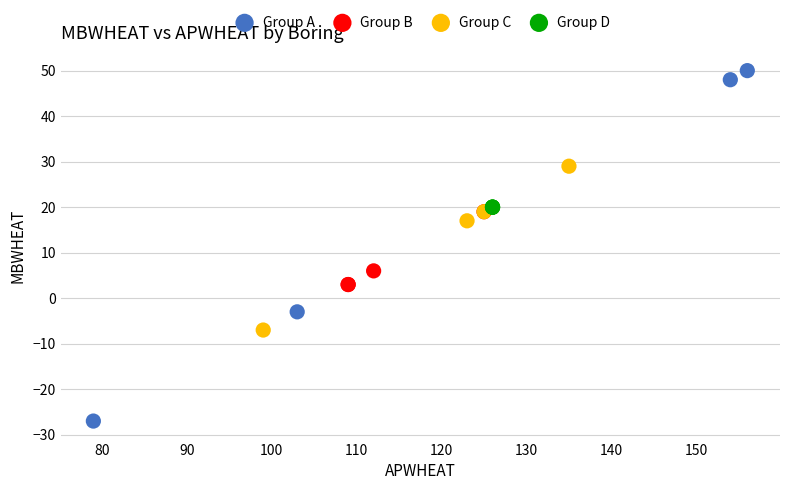

Which series contains the lowest Y value?

Group A